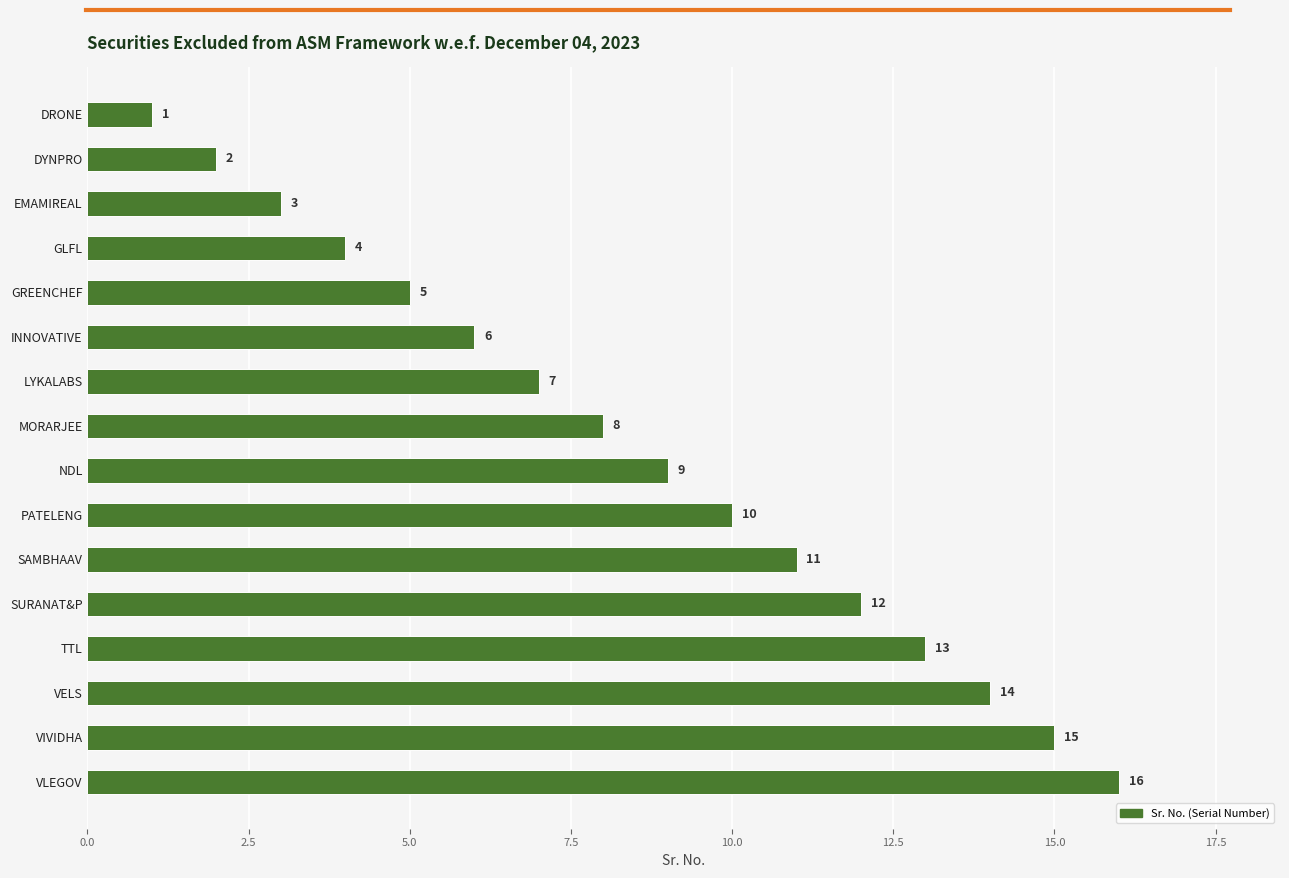

Between GREENCHEF and GLFL, which is larger?

GREENCHEF